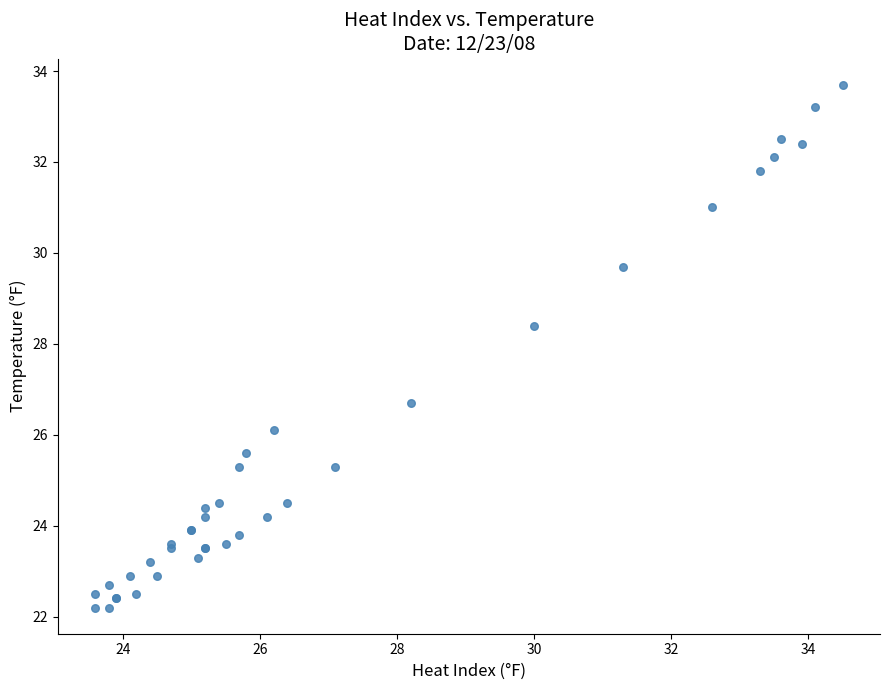

What Y value in the scatter plot is closest to 27?

26.7